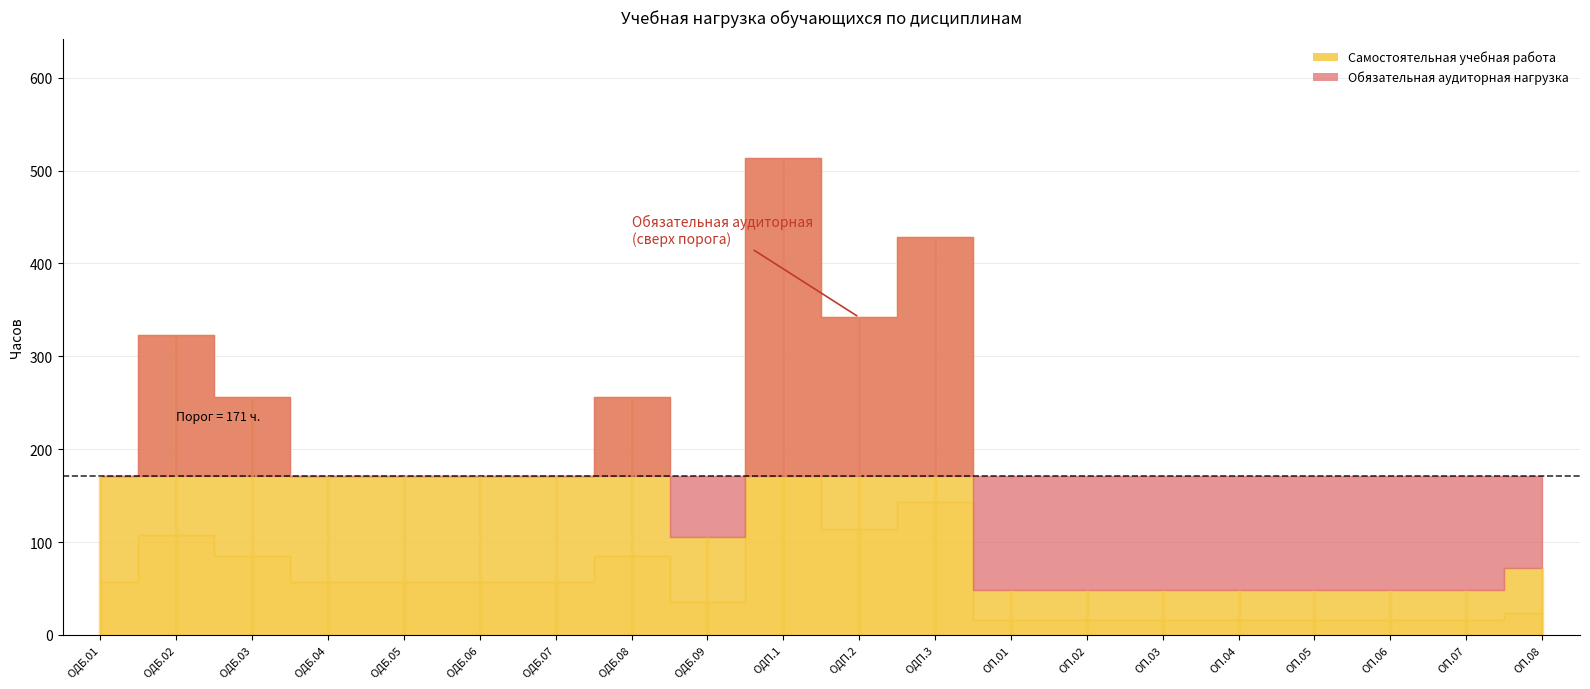

Reading left to right, list all the values displayed in this chart.

Самостоятельная учебная работа: ОДБ.01=57	ОДБ.02=108	ОДБ.03=85	ОДБ.04=57	ОДБ.05=57	ОДБ.06=57	ОДБ.07=57	ОДБ.08=85	ОДБ.09=35	ОДП.1=171	ОДП.2=114	ОДП.3=143	ОП.01=16	ОП.02=16	ОП.03=16	ОП.04=16	ОП.05=16	ОП.06=16	ОП.07=16	ОП.08=24
Обязательная аудиторная нагрузка: ОДБ.01=114	ОДБ.02=215	ОДБ.03=171	ОДБ.04=114	ОДБ.05=114	ОДБ.06=114	ОДБ.07=114	ОДБ.08=171	ОДБ.09=70	ОДП.1=342	ОДП.2=228	ОДП.3=285	ОП.01=32	ОП.02=32	ОП.03=32	ОП.04=32	ОП.05=32	ОП.06=32	ОП.07=32	ОП.08=48